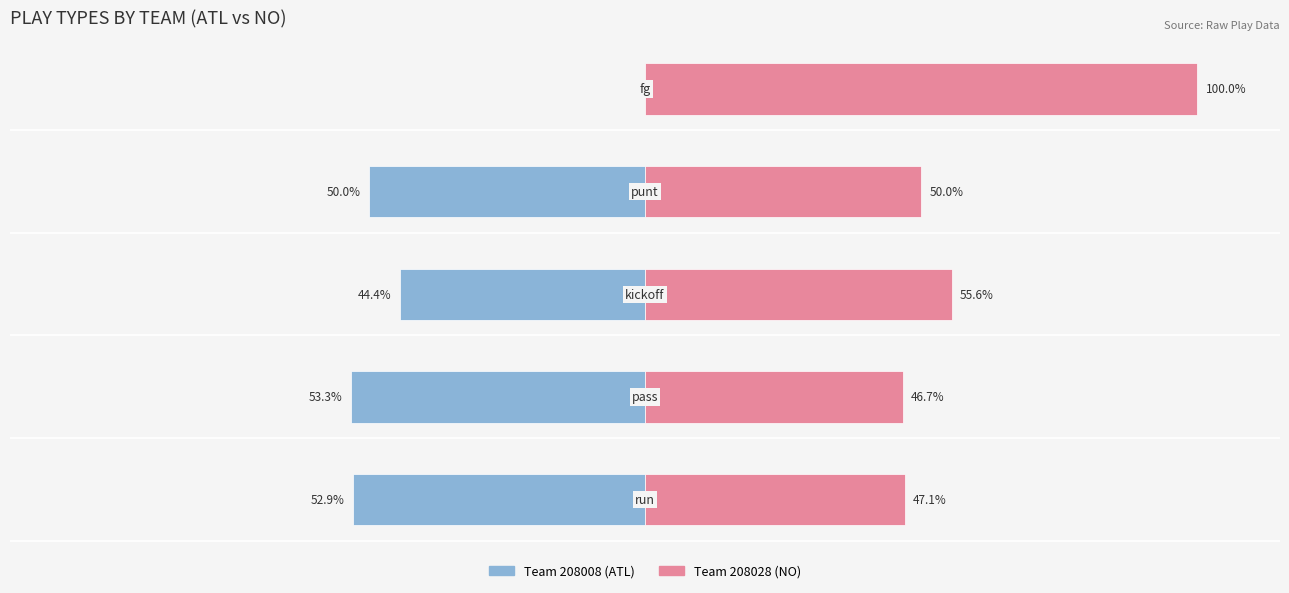

Which series has the largest total across all categories?

Team 208028 (NO)